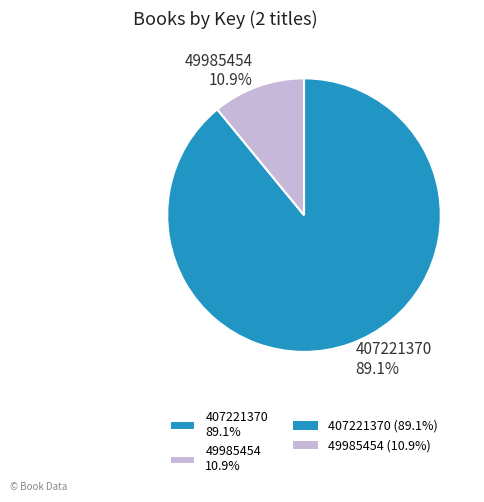

How many slices are in this pie chart?

2